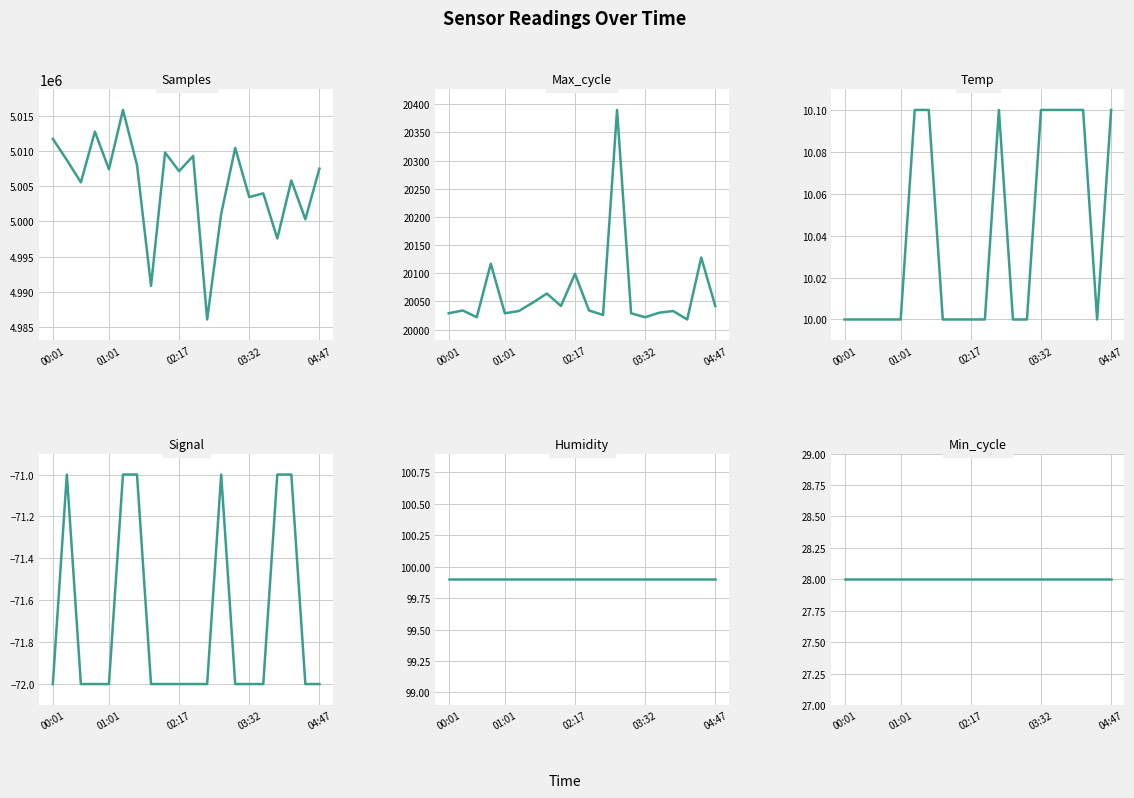

What is the maximum value shown in the chart?

5015899.0